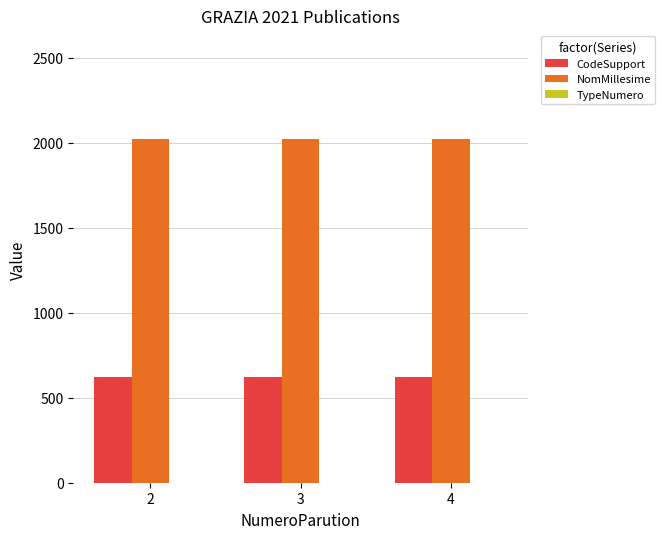

What is the sum of the CodeSupport values at 3 and 4?

1248